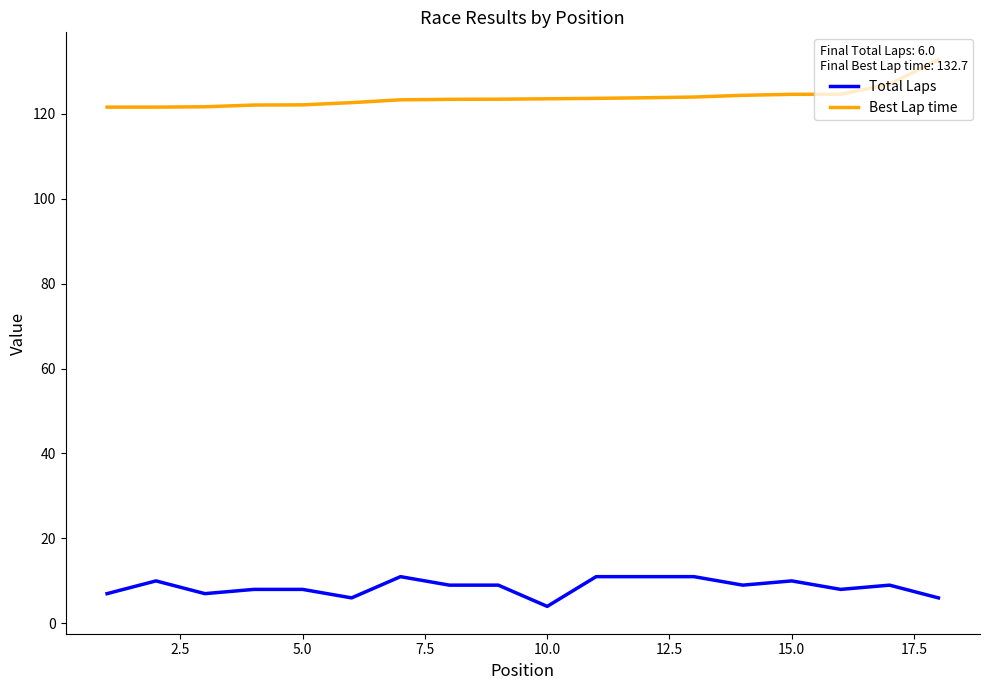

What is the average value of the Best Lap time series?

123.8